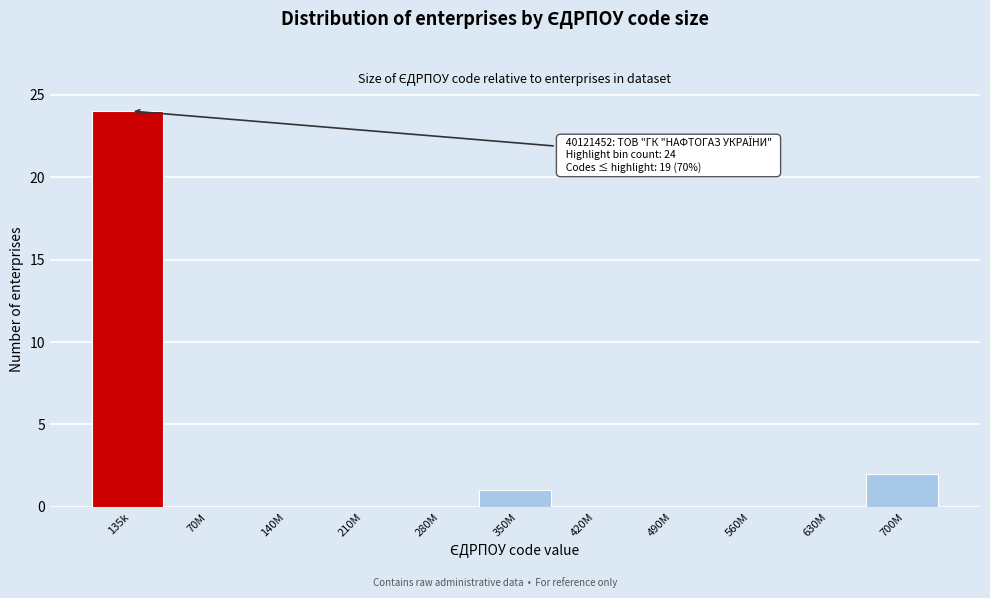

Reading left to right, what are all the values shown in this chart?

135k=24	70M=0	140M=0	210M=0	280M=0	350M=1	420M=0	490M=0	560M=0	630M=0	700M=2